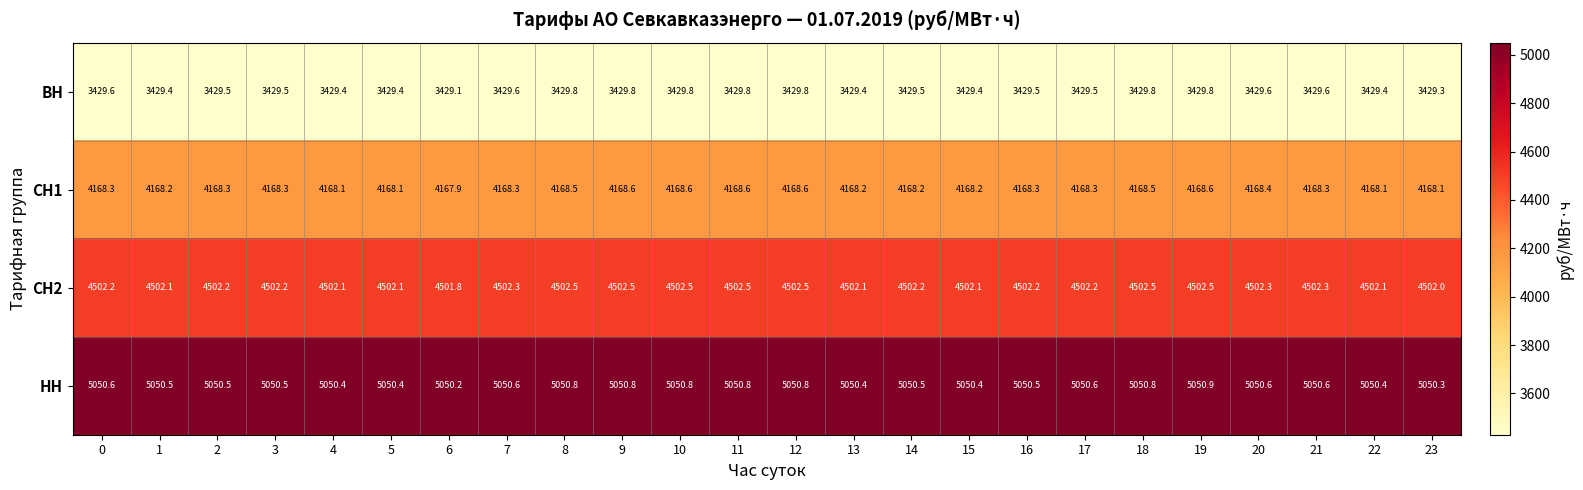

What is the difference between the maximum and minimum values in the ВН series?

0.7